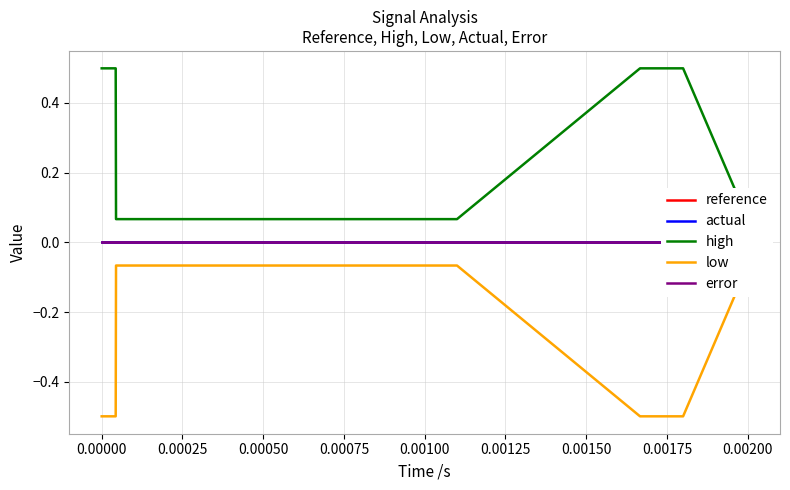

Does the chart display data point markers on the line(s)?

No